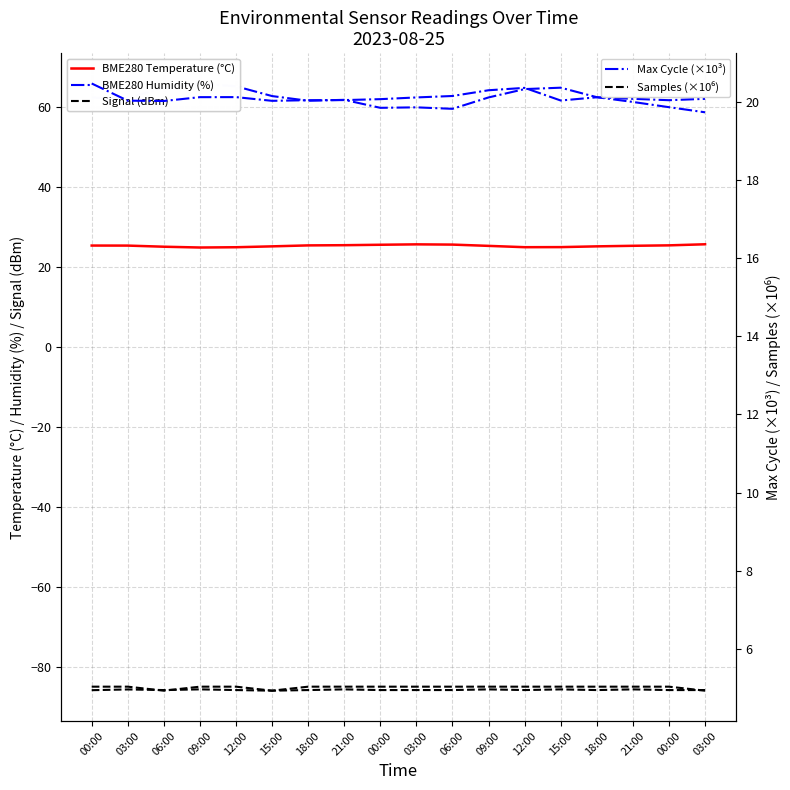

Does the chart display data point markers on the line(s)?

No